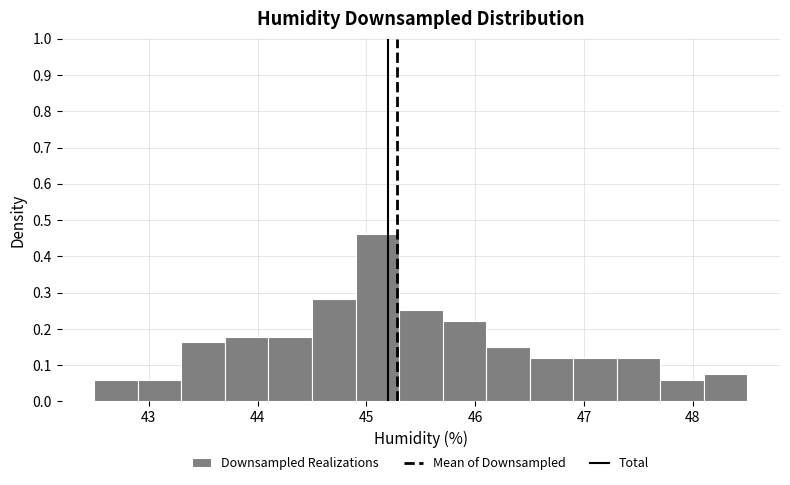

Which range on the x-axis has the tallest bar?

44.9 to 45.3